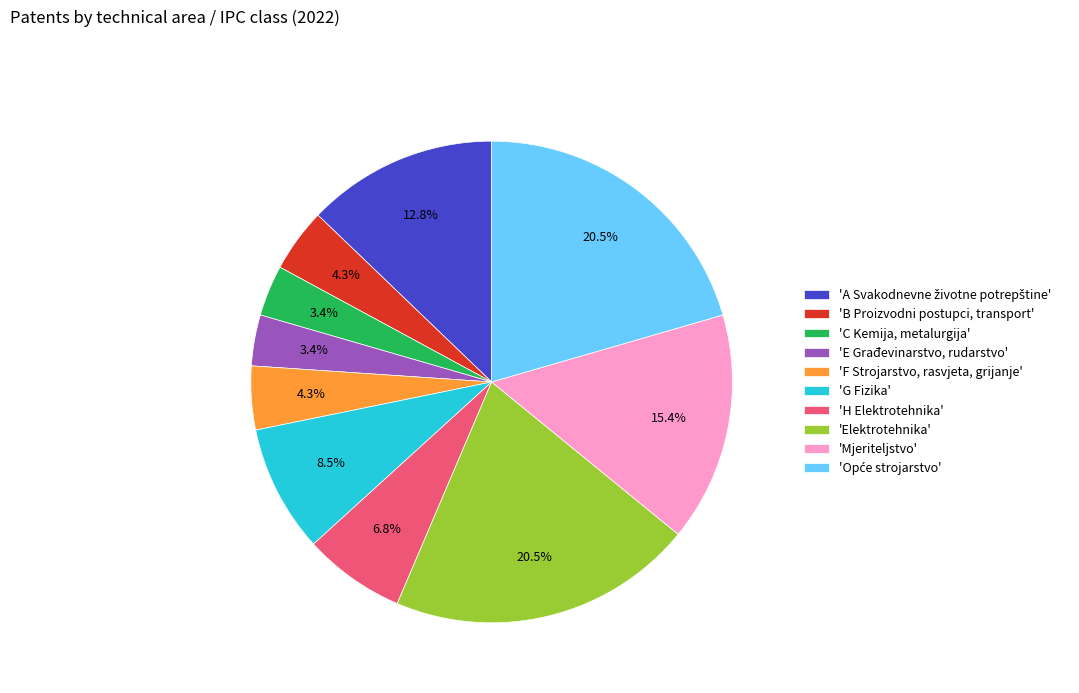

Is there any slice that represents more than half of the pie?

No